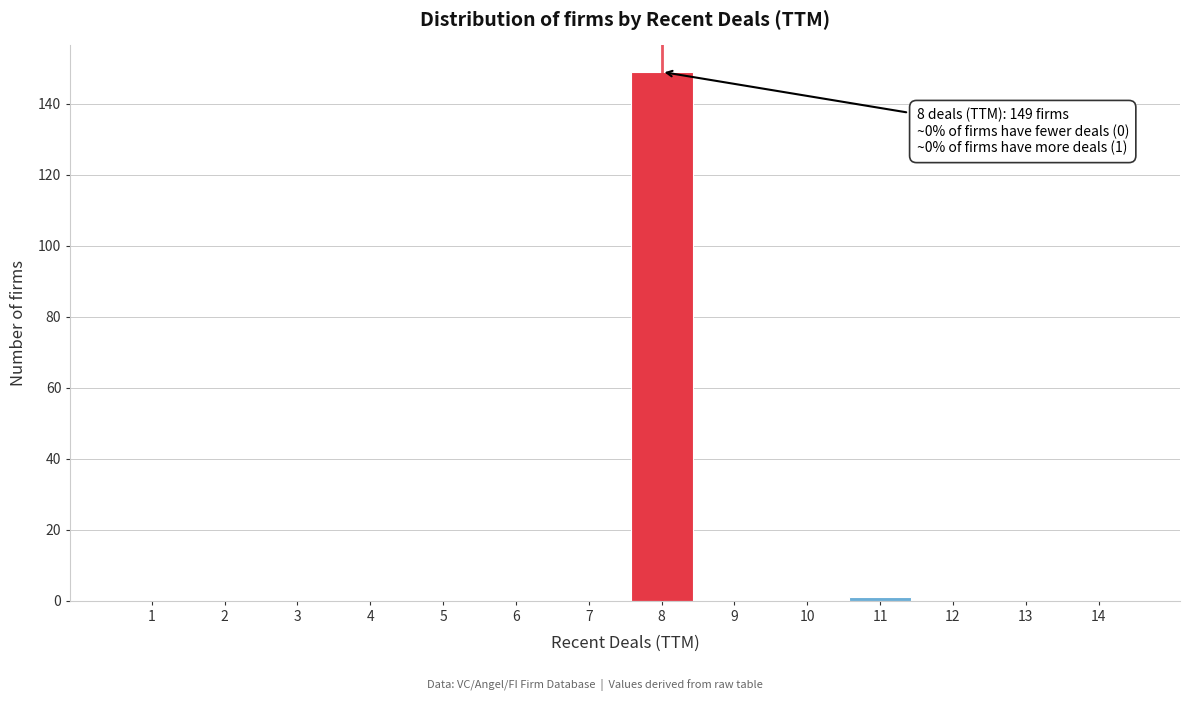

Reading right to left, what are all the values shown in this chart?

14=0	13=0	12=0	11=1	10=0	9=0	8=149	7=0	6=0	5=0	4=0	3=0	2=0	1=0